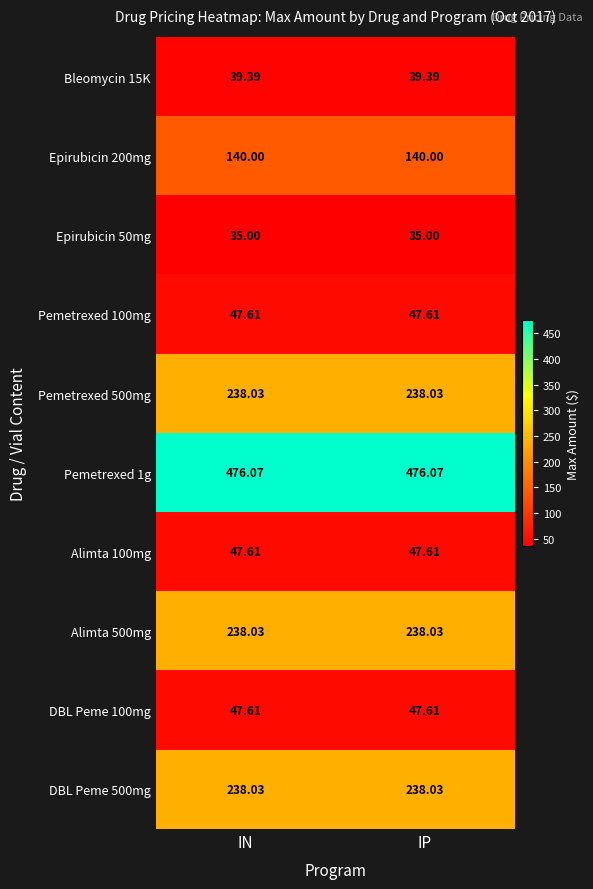

Is the value of Alimta 500mg at IN greater than the value of Bleomycin 15K at IN?

Yes